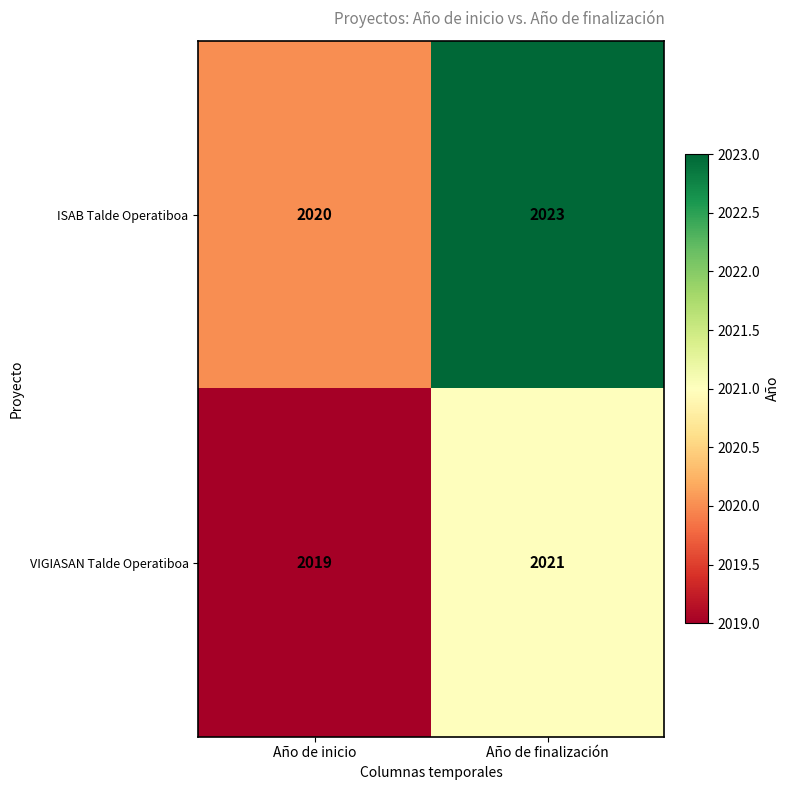

What is the total value across all series at Año de finalización?

4044